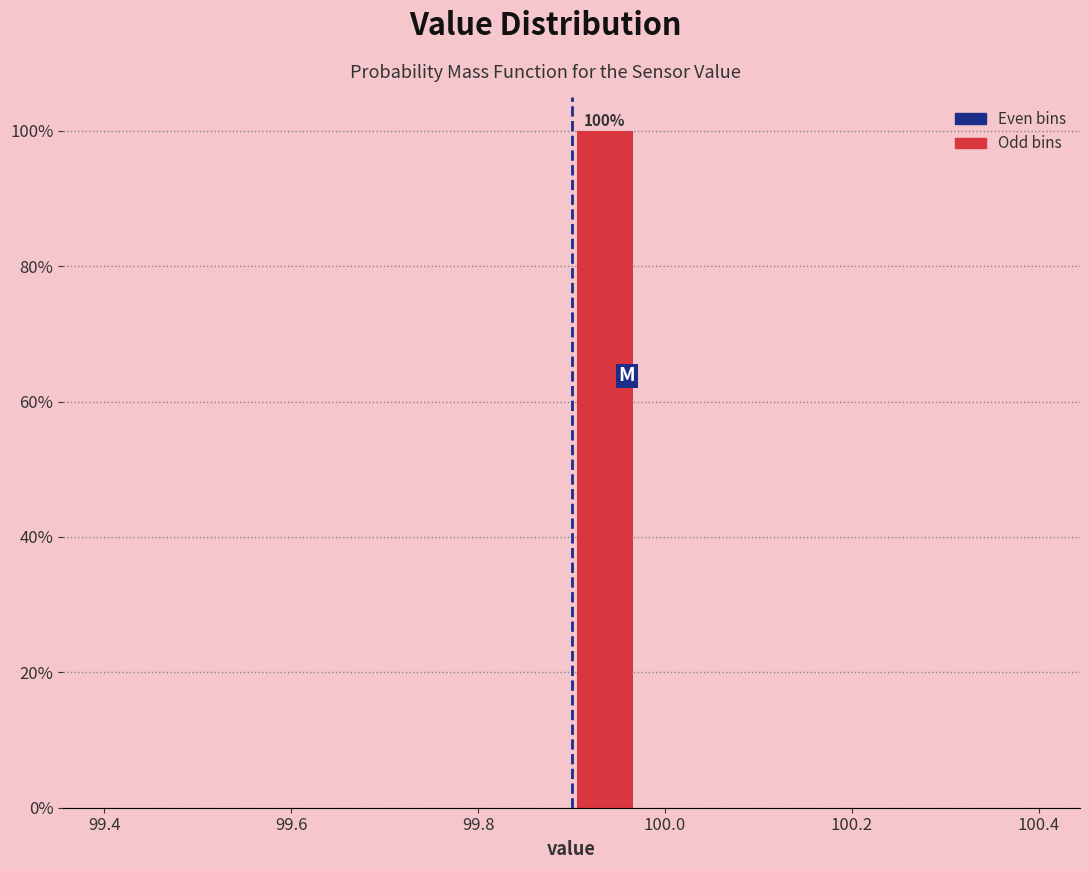

Read against the x-axis, roughly where is the centre of the tallest bar?

99.94